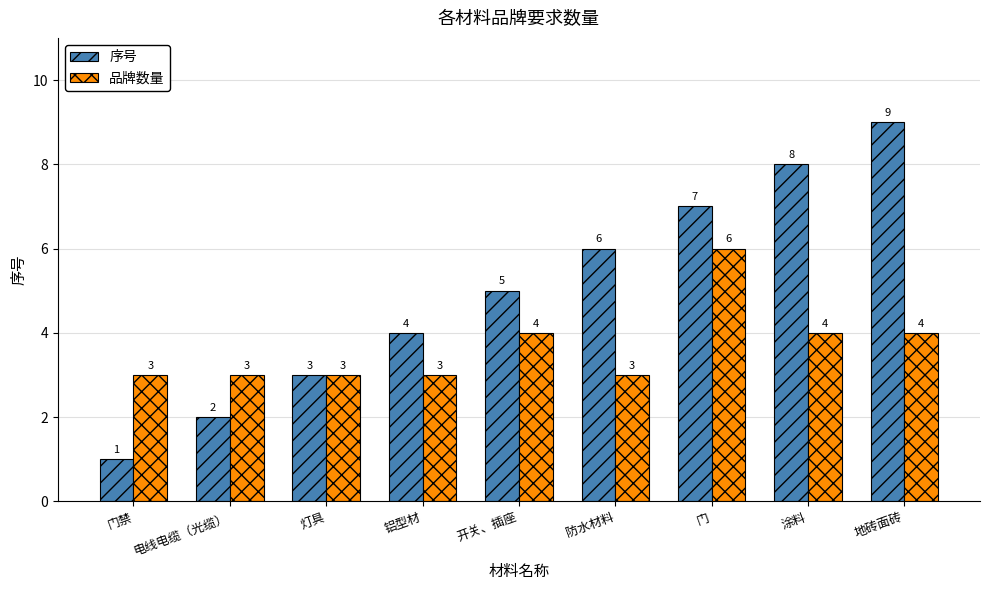

Which series has the largest total across all categories?

序号